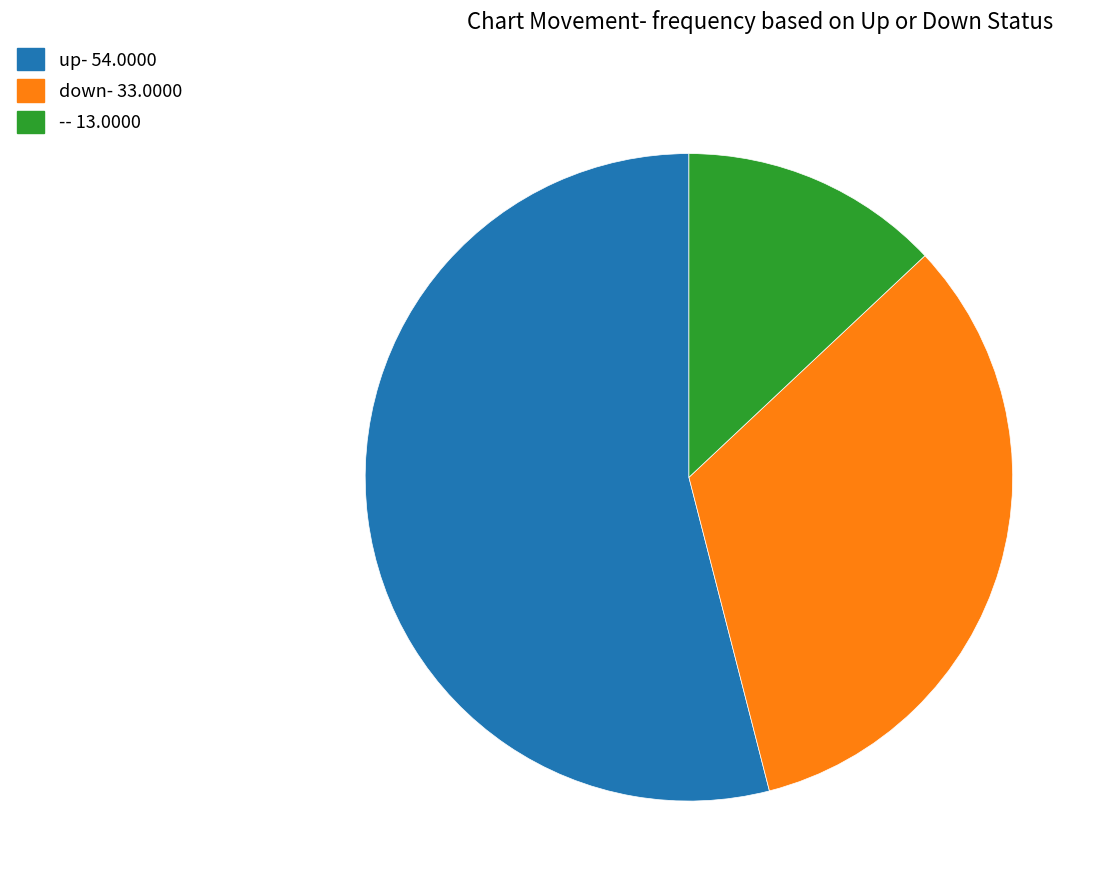

Combined, do -- 13.0000 and down- 33.0000 account for over 50%?

No